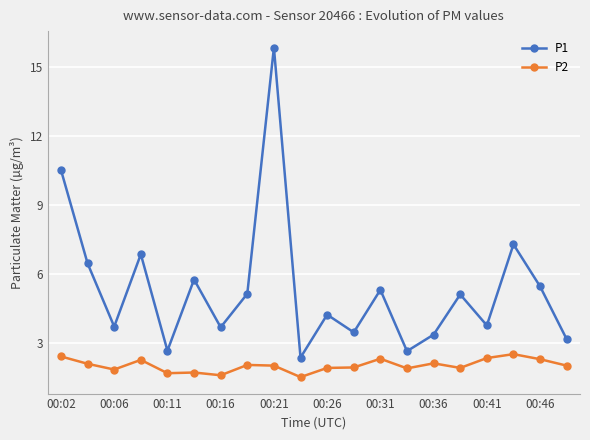

What is the value of the P2 point at the 11th from the left?

1.9